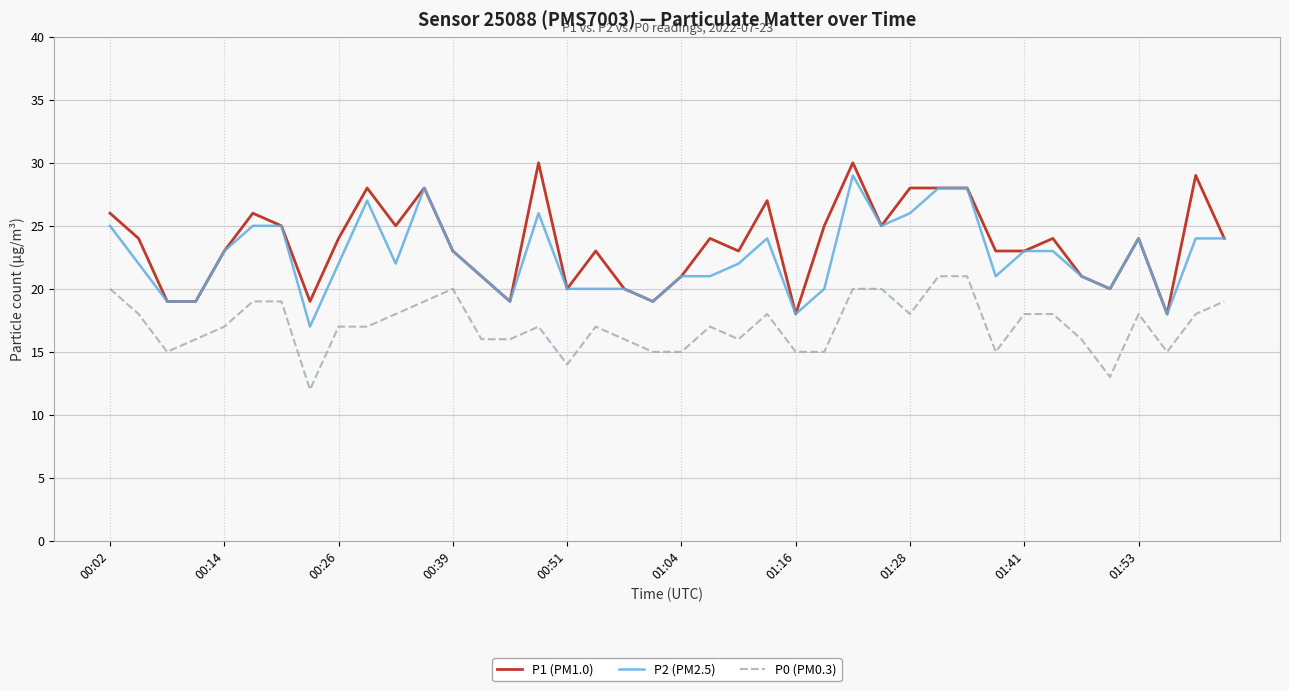

True or false: P2 (PM2.5) and P0 (PM0.3) cross at least once.

False